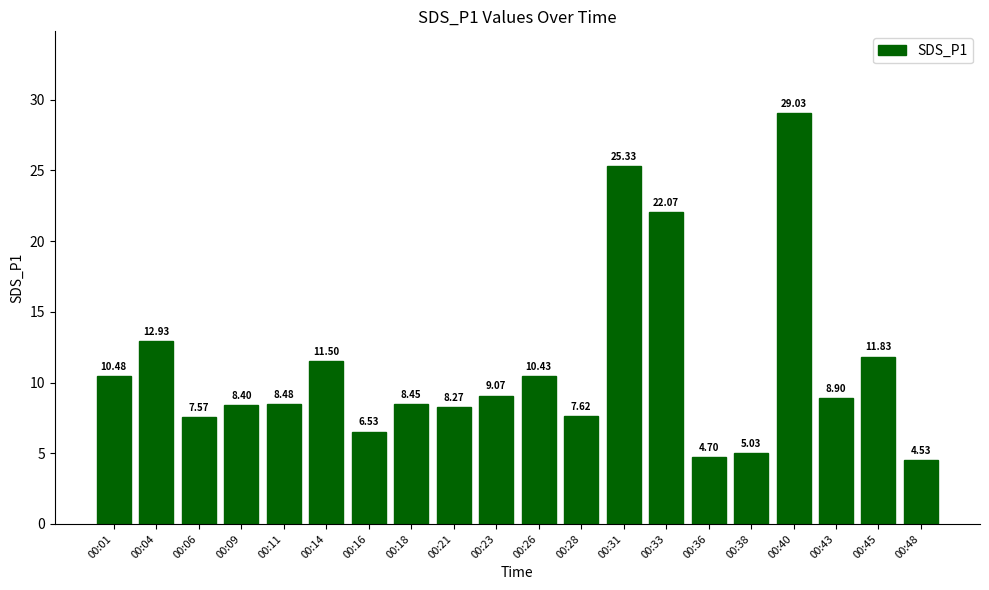

List the labels in order of value, largest first.

00:40, 00:31, 00:33, 00:04, 00:45, 00:14, 00:01, 00:26, 00:23, 00:43, 00:11, 00:18, 00:09, 00:21, 00:28, 00:06, 00:16, 00:38, 00:36, 00:48